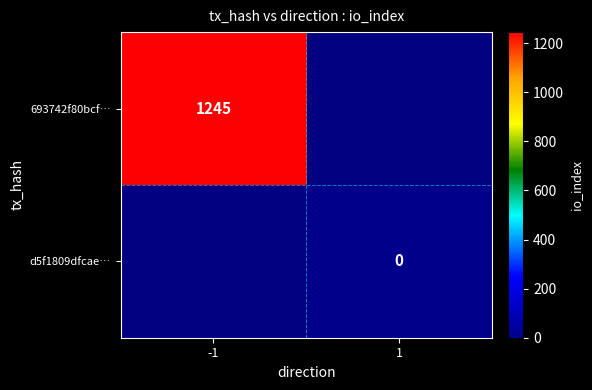

List the series in order of their peak value, highest first.

693742f80bcf…, d5f1809dfcae…